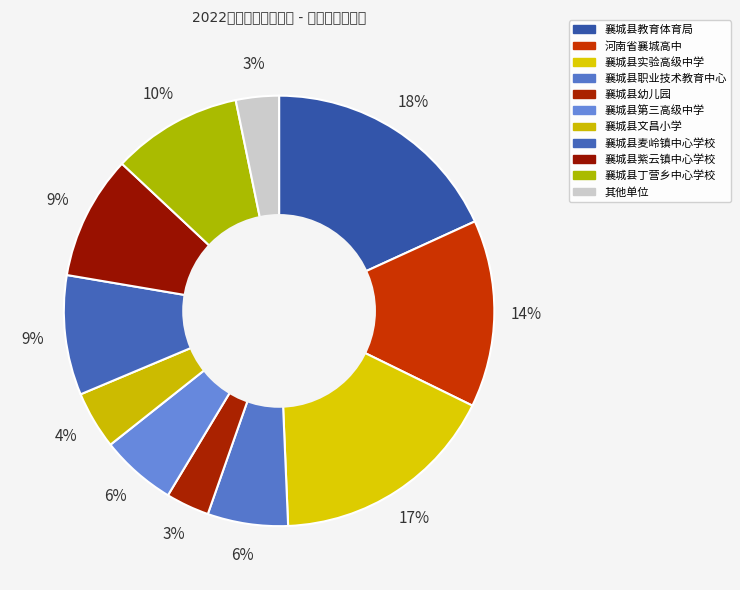

Count the number of slices in the pie.

11